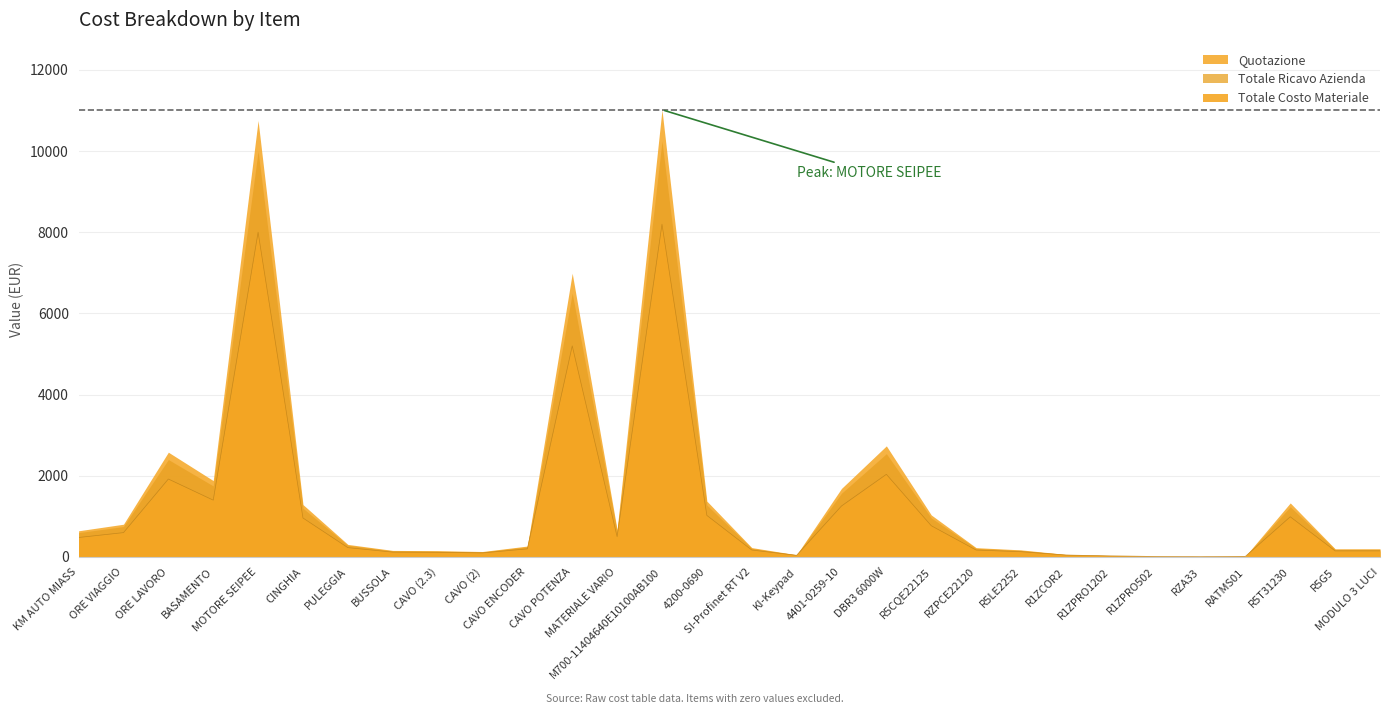

At which category does Totale Costo Materiale reach its first local peak?

ORE LAVORO